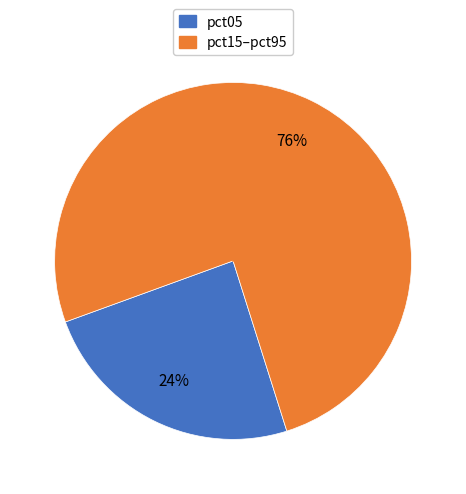

How many segments does this pie chart have?

2